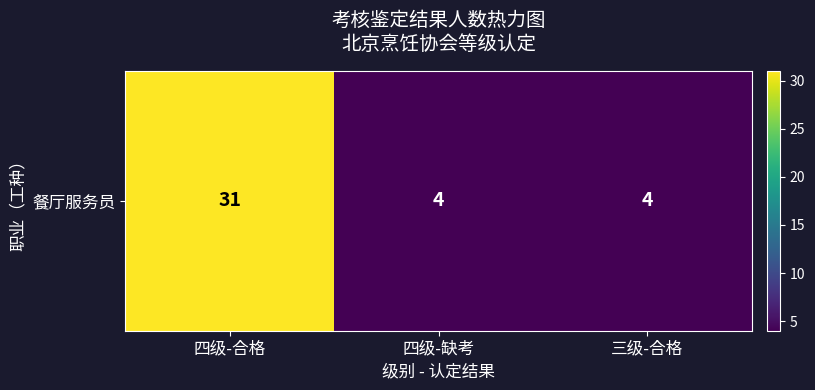

What is the change in value from 四级-合格 to 三级-合格?

-27